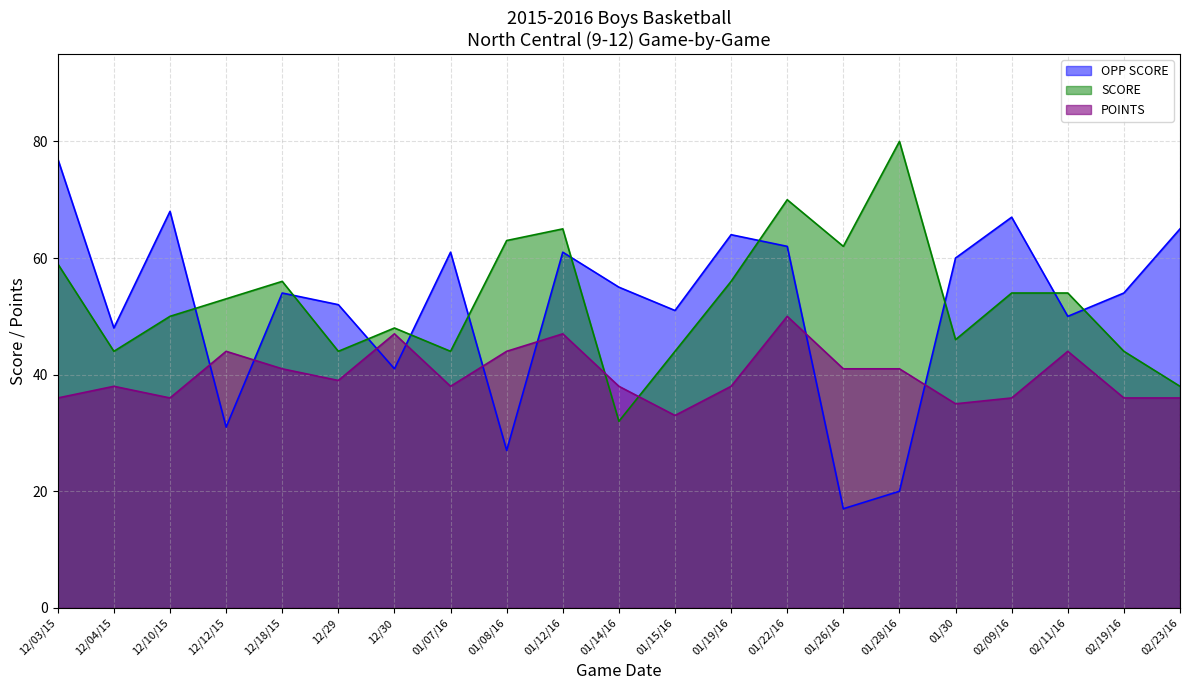

What is the sum of all SCORE values?

1106